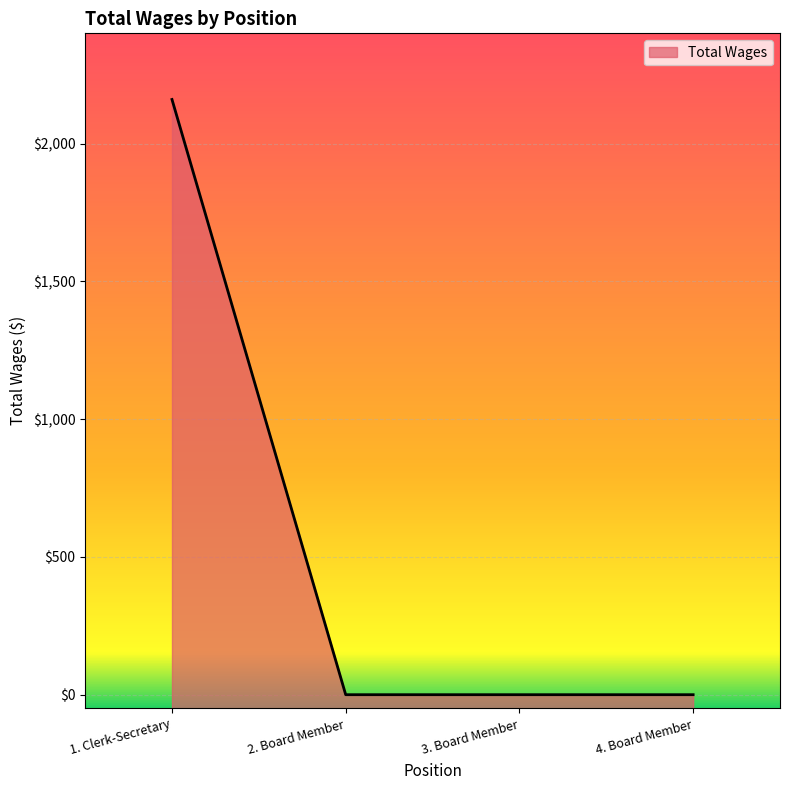

How many lines are shown in the chart?

1